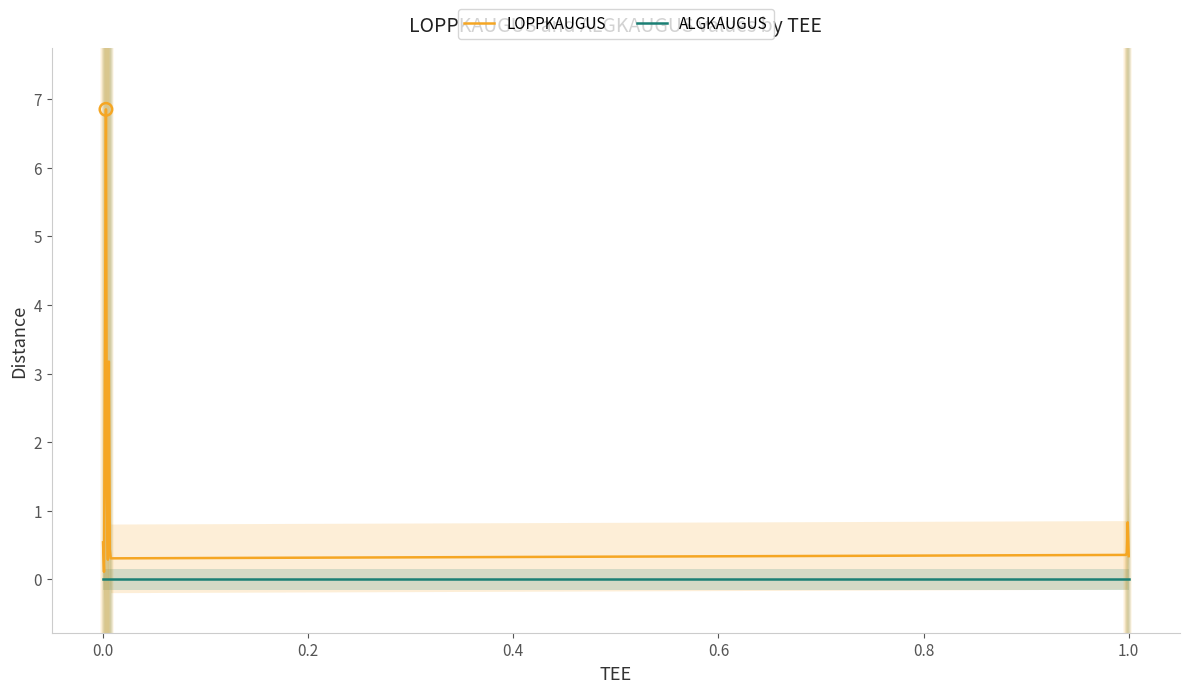

Which series reaches the minimum Y coordinate?

ALGKAUGUS